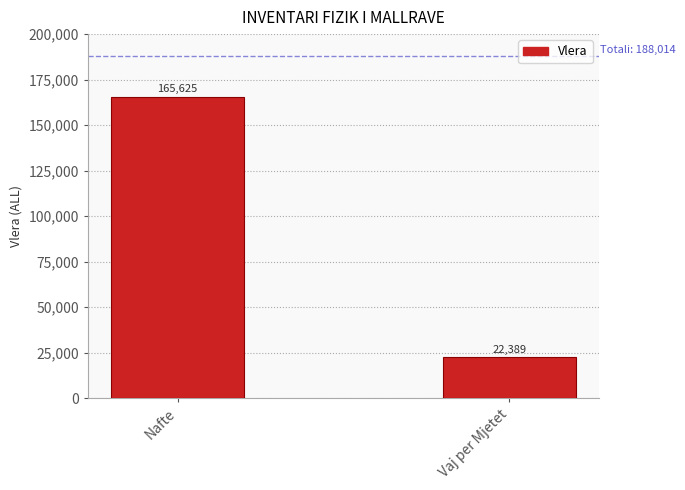

Does the chart contain any negative values?

No